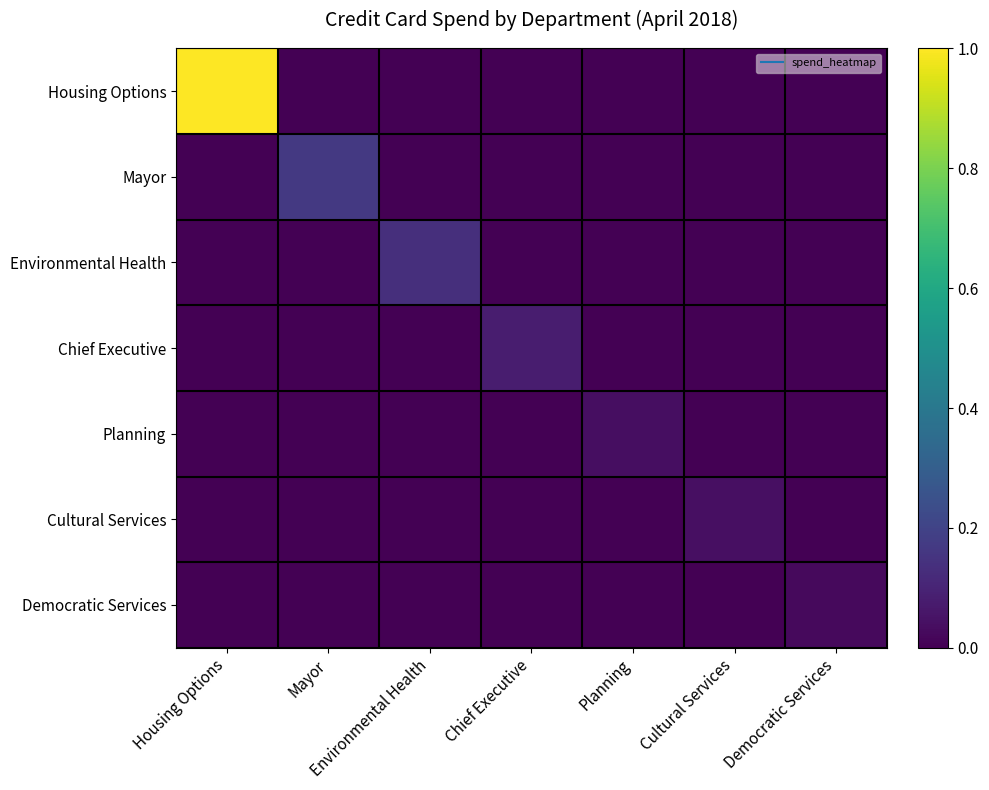

Which series has the largest total across all categories?

Housing Options